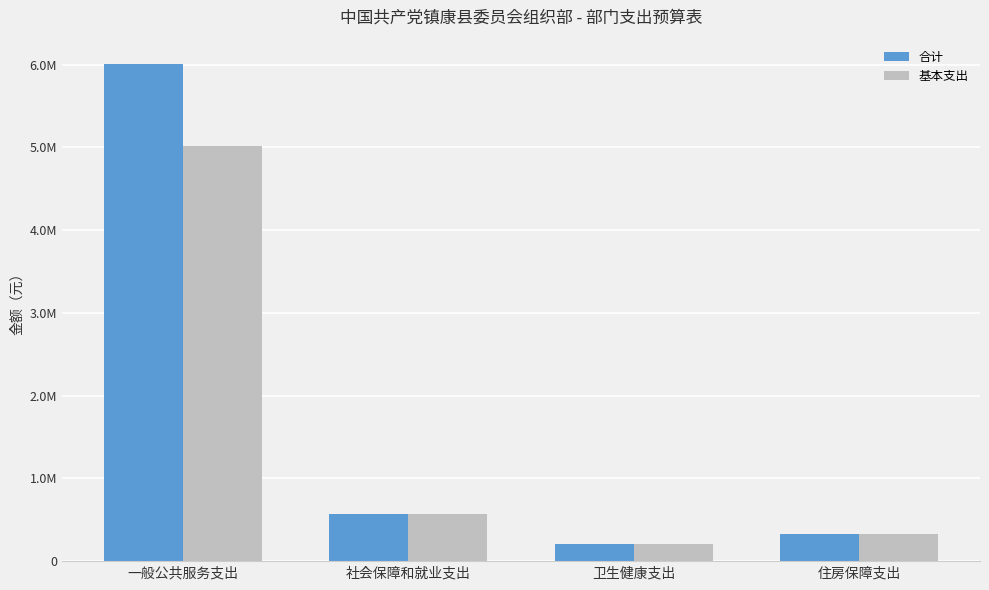

Rank the series by their average value, from lowest to highest.

基本支出, 合计